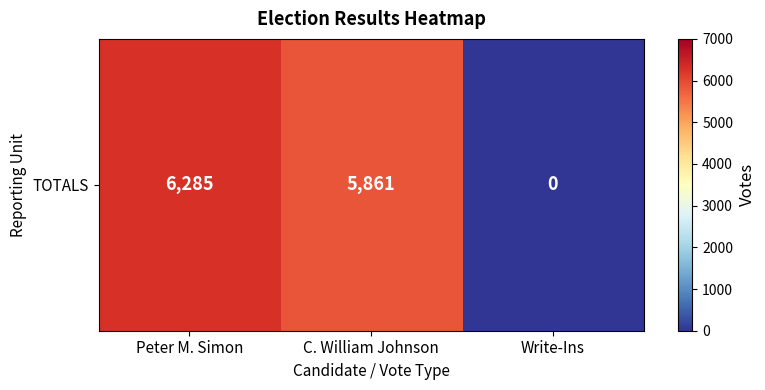

What is the difference between the maximum and minimum values?

6285